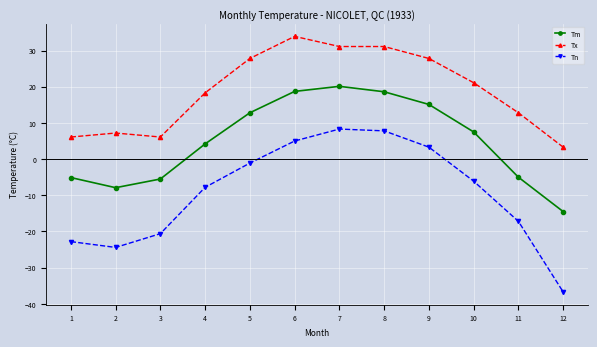

The Tm series shows 20.1 at 7. True or false?

True